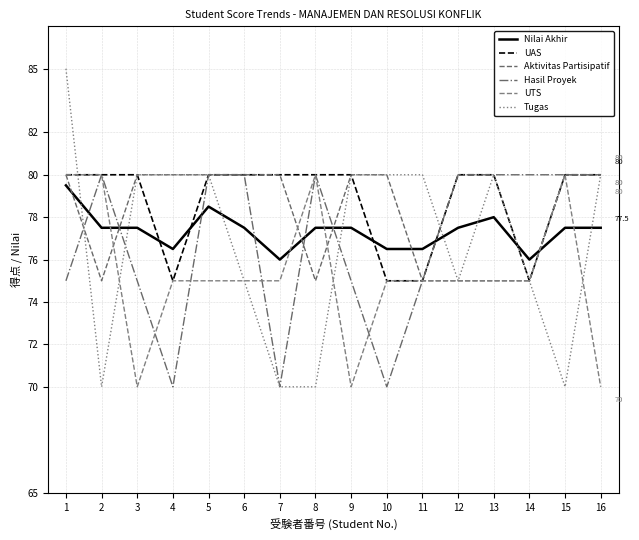

What is the difference between the highest and lowest values at 7?

10.0